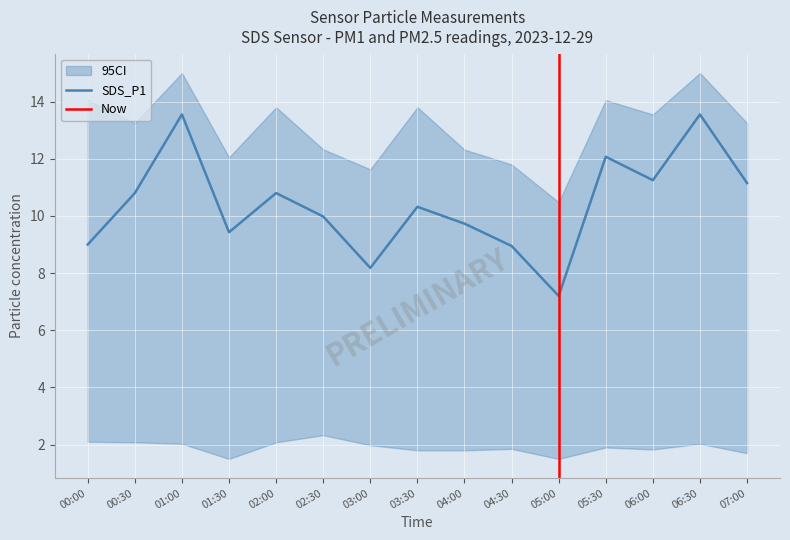

How many series are shown in this chart?

3